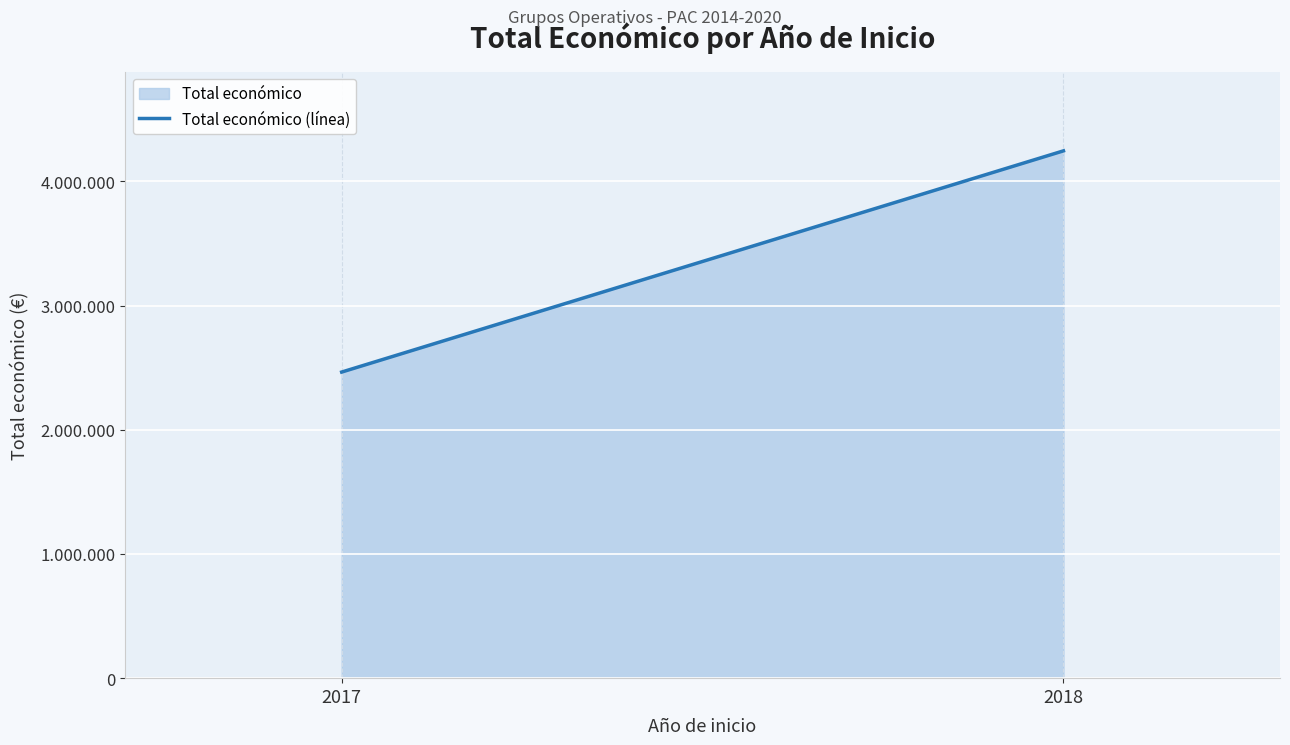

What is the difference between the maximum and minimum values?

1781125